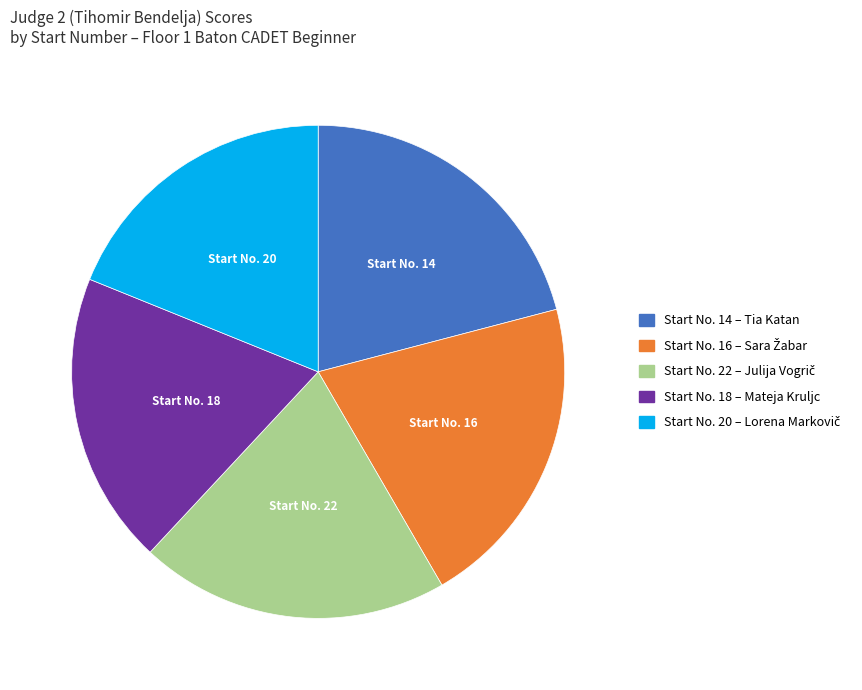

Is there any slice that represents more than half of the pie?

No